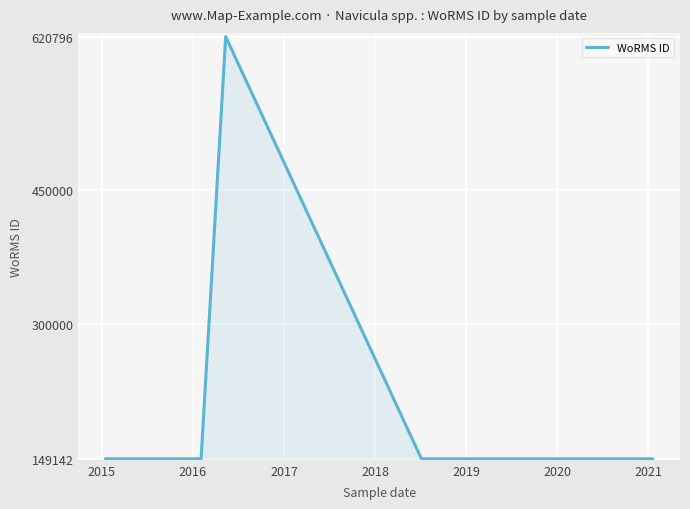

Does the chart display data point markers on the line(s)?

No